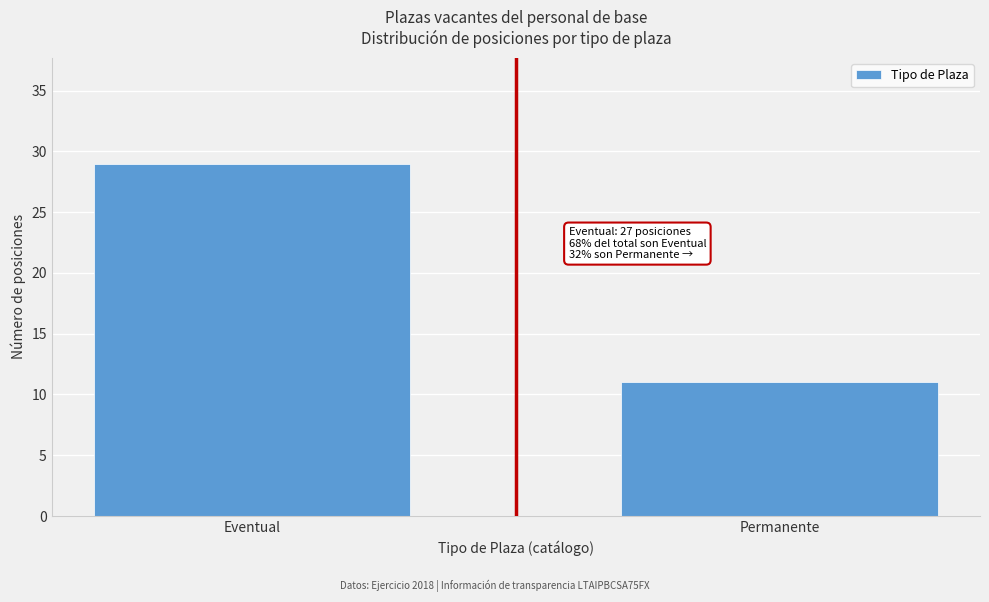

Reading left to right, list all the values displayed in this chart.

Eventual=29	Permanente=11